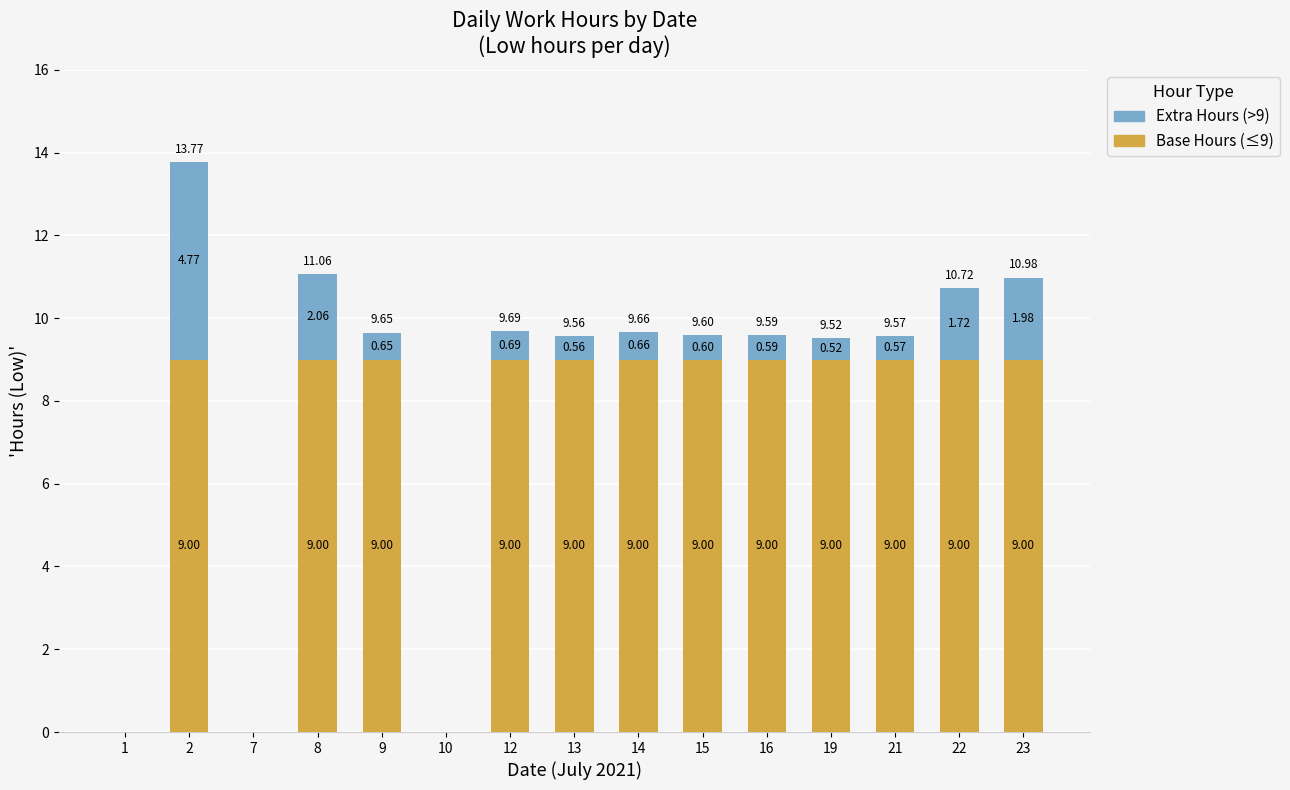

What is the sum of all Base Hours (≤9) values?

108.0